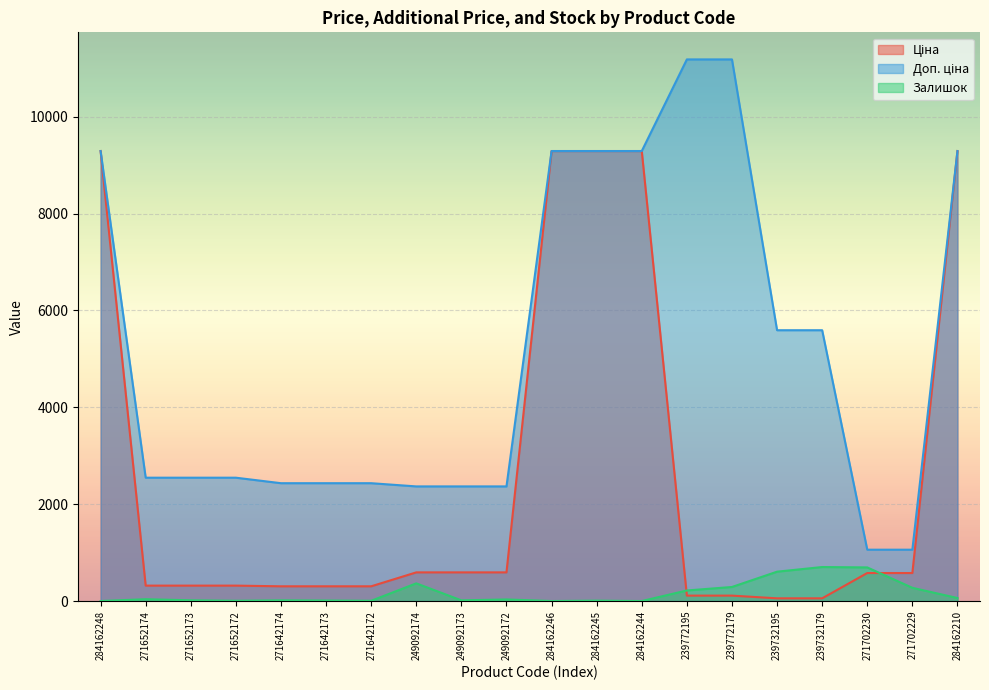

At which label does Ціна reach its peak?

284162248